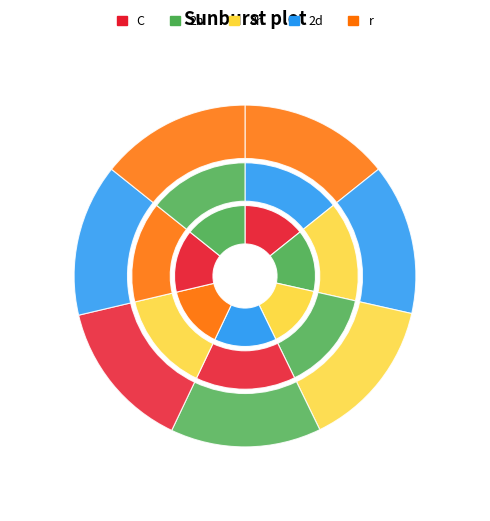

Is there any slice that represents more than half of the pie?

No